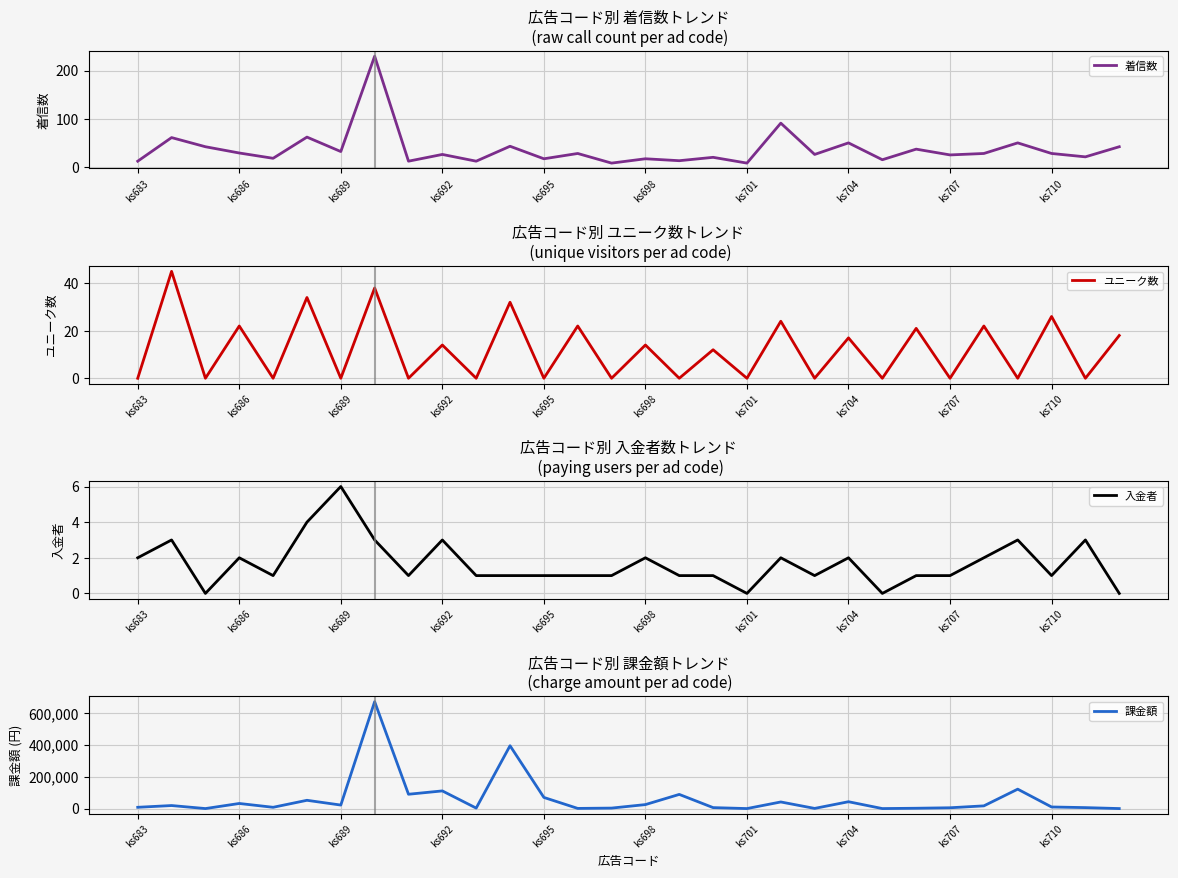

Is it true that ユニーク数 equals 10 at ks698?

False